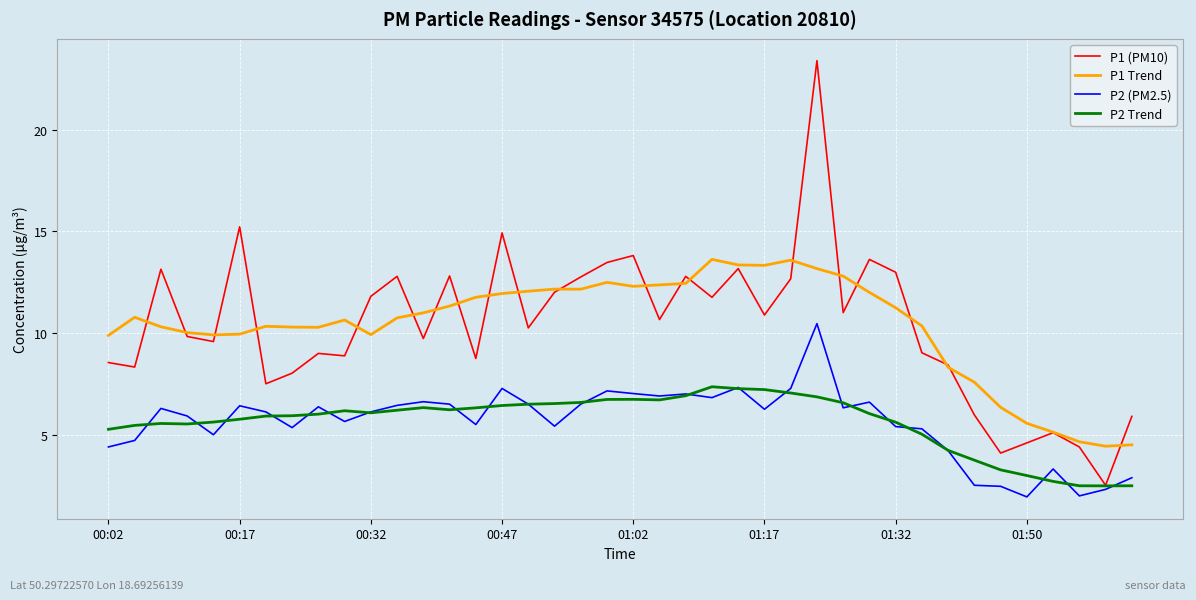

True or false: P1 Trend and P2 (PM2.5) cross at least once.

False